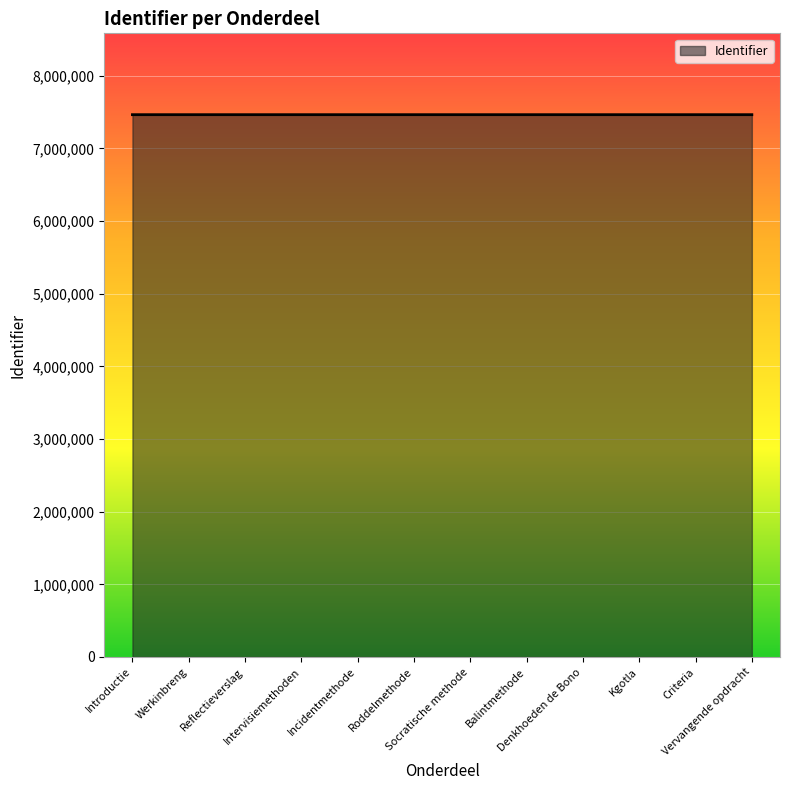

What is the smallest value displayed?

7465313